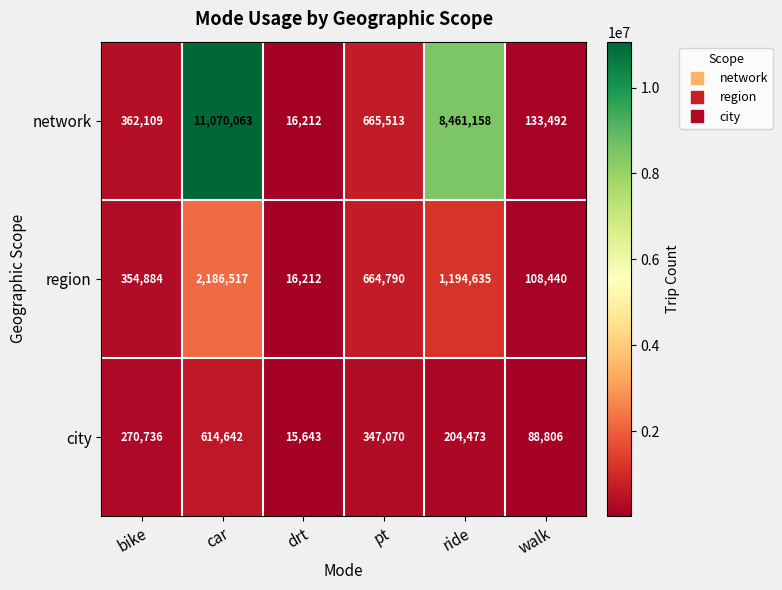

Which series has the largest total across all categories?

network